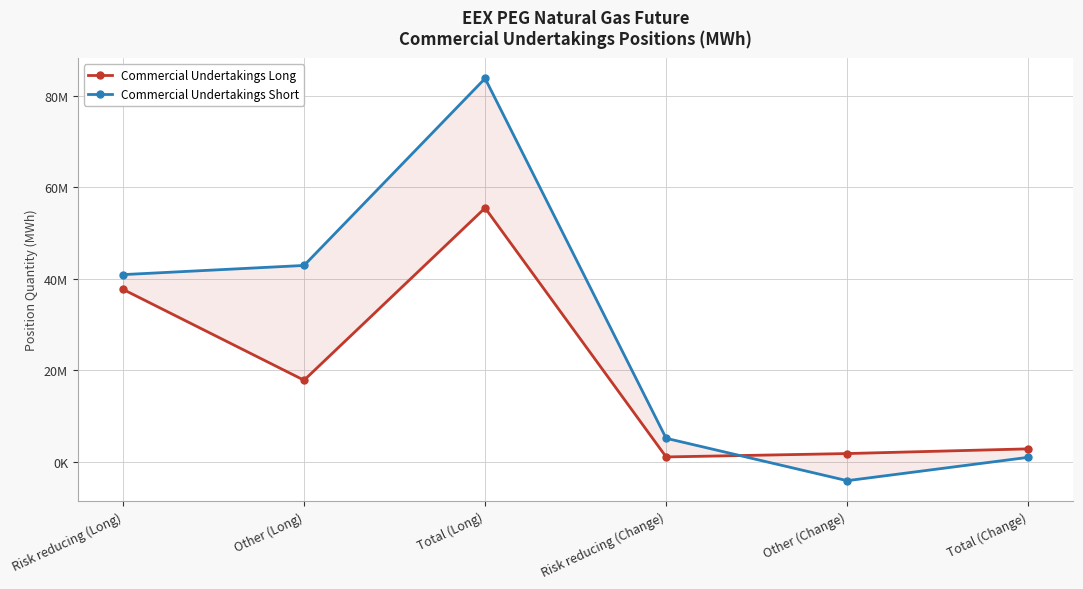

Rank the series at Risk reducing (Long) from lowest to highest value.

Commercial Undertakings Long, Commercial Undertakings Short